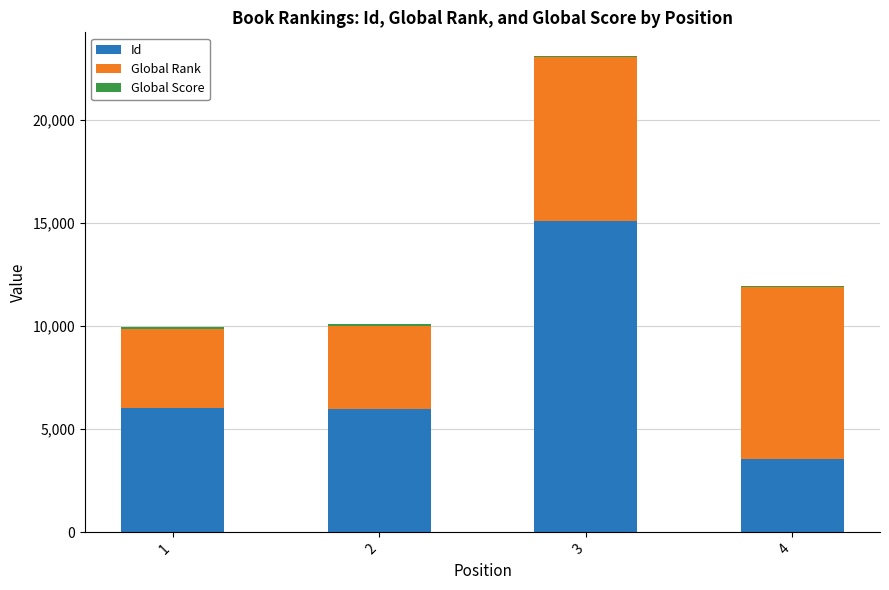

At which category is the sum across all series the highest?

3